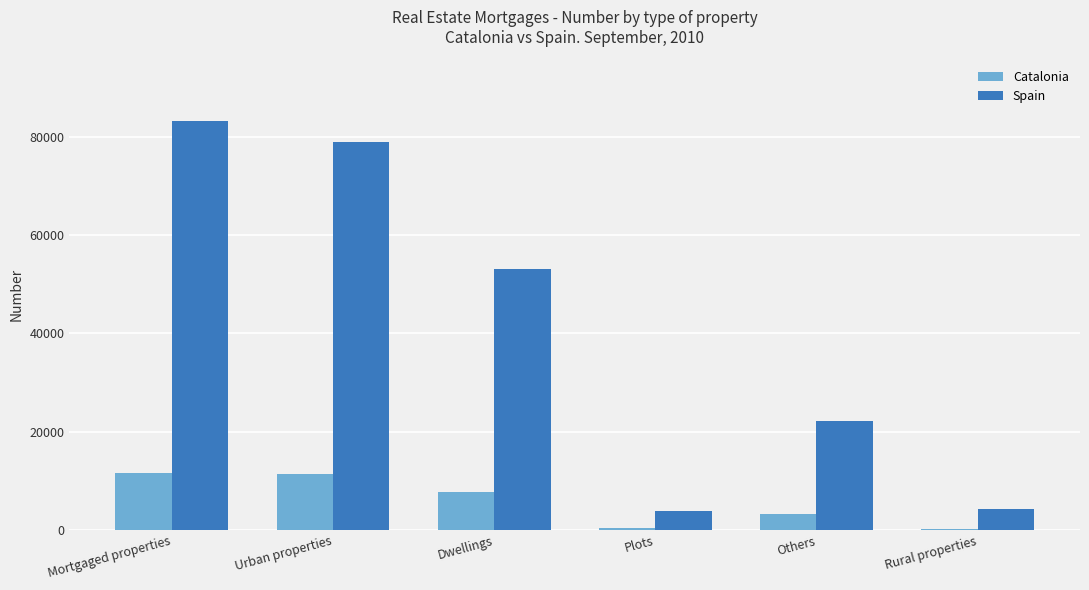

Between Dwellings and Plots, which series saw the biggest shift?

Spain